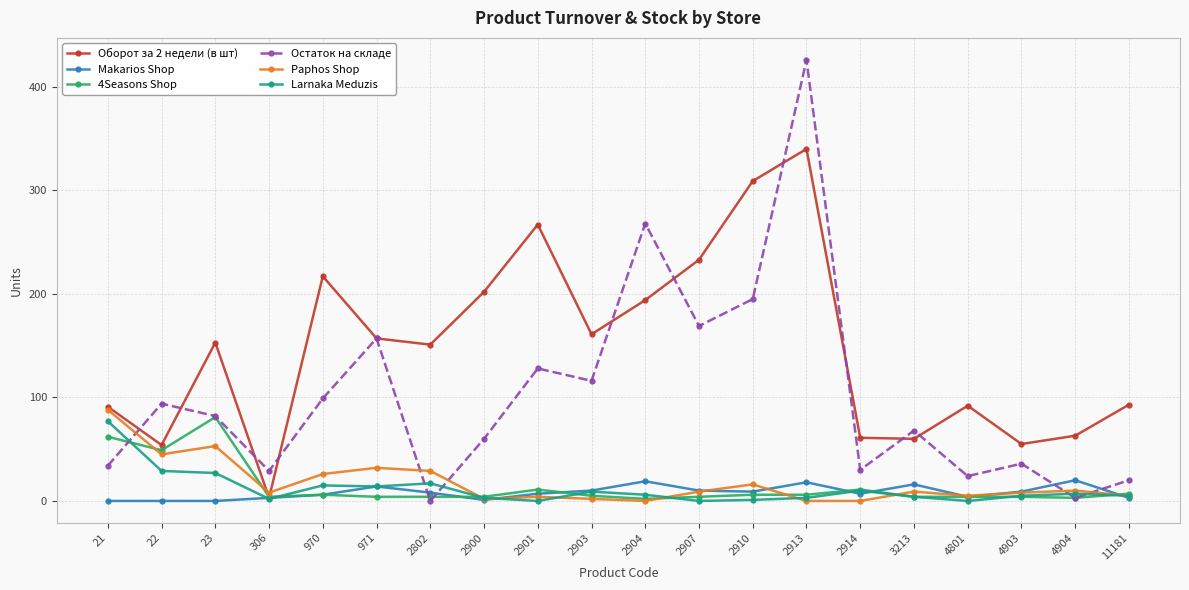

Which series has the widest spread of values?

Остаток на складе